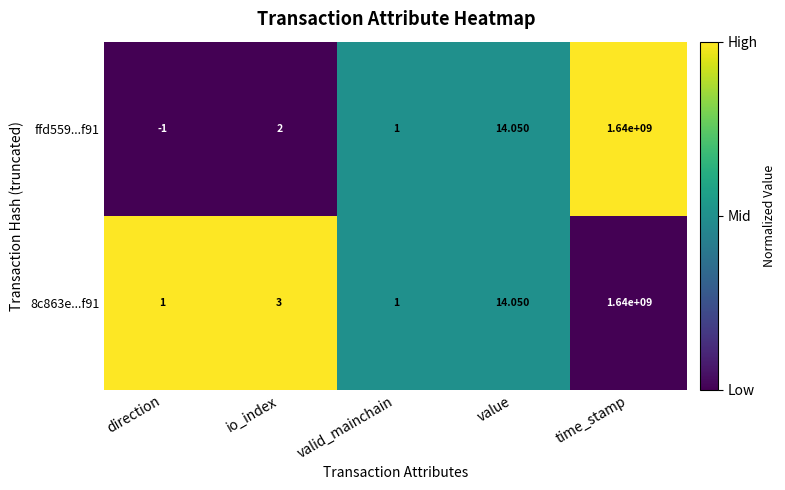

At which category is the sum across all series the highest?

time_stamp